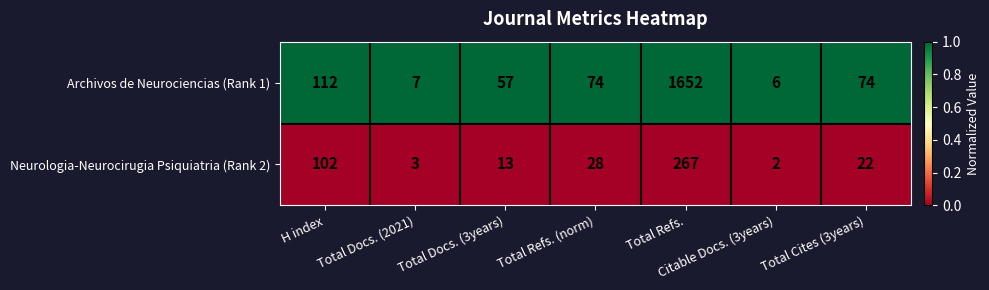

At which category does the chart reach its peak across all series?

Total Refs.